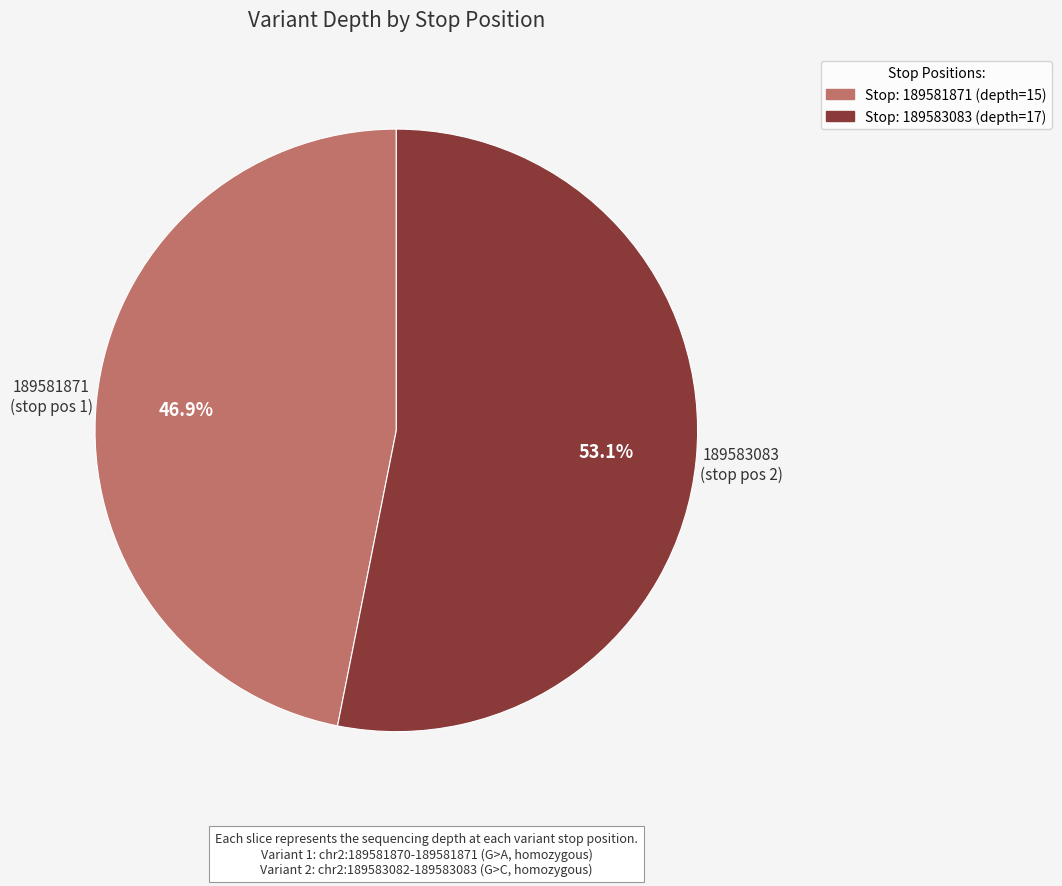

Is there a majority slice in this chart?

Yes